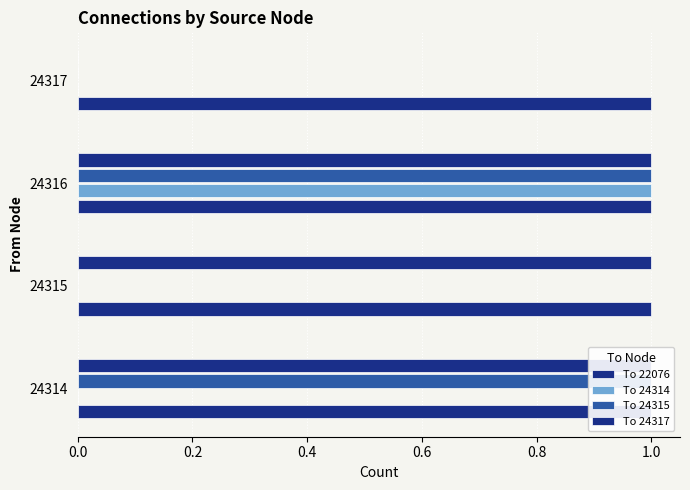

Rank the series by their maximum value, from highest to lowest.

To 24314, To 24315, To 24317, To 22076